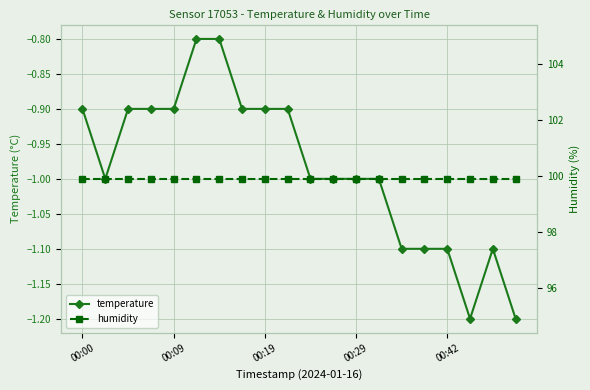

Is it true that temperature equals -0.5 at 00:19?

False